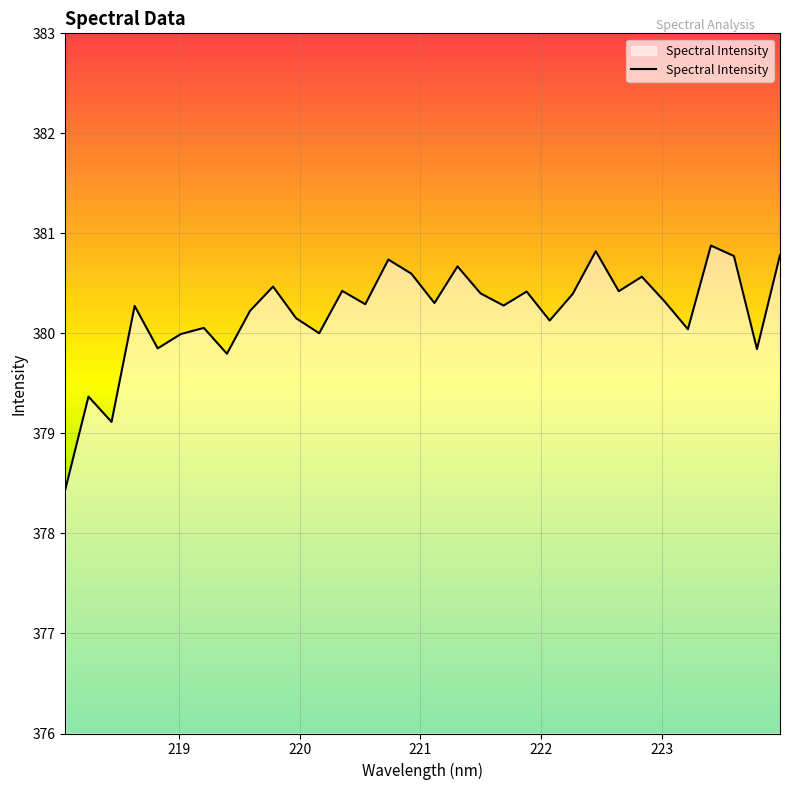

What is the smallest value displayed?

378.4